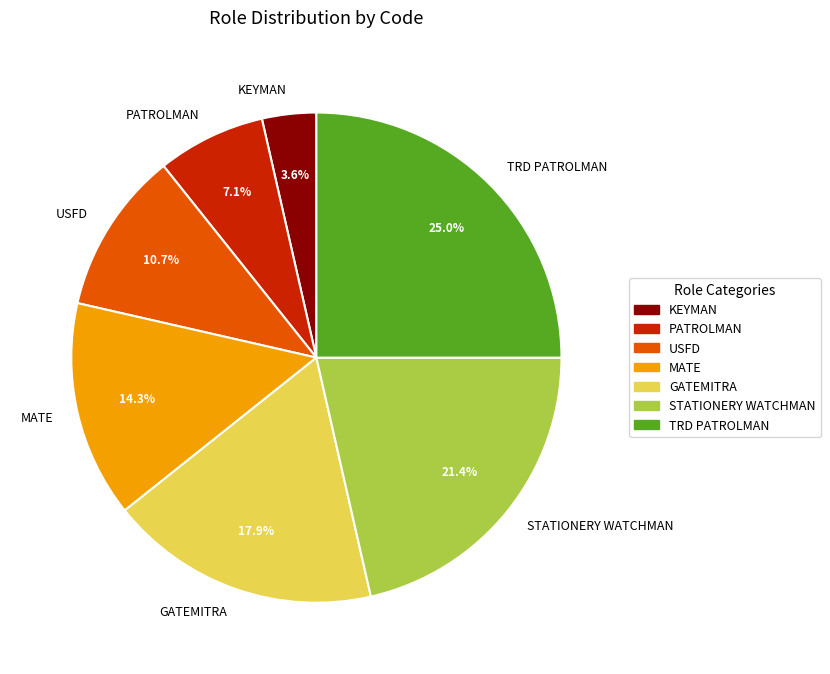

Is PATROLMAN the majority of the pie?

No